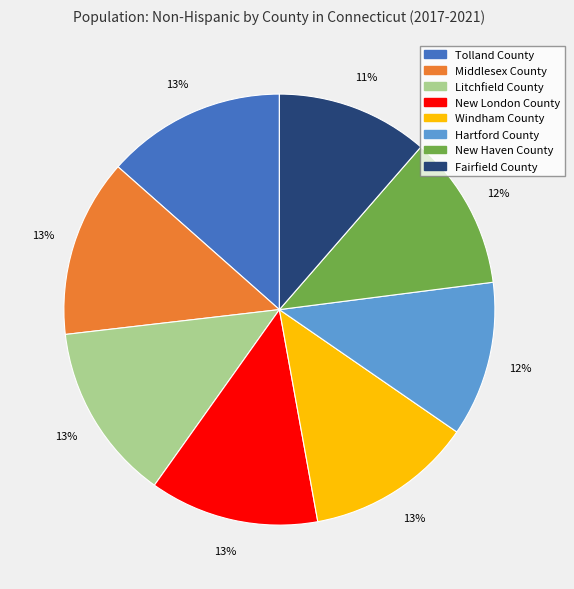

Count the number of slices in the pie.

8